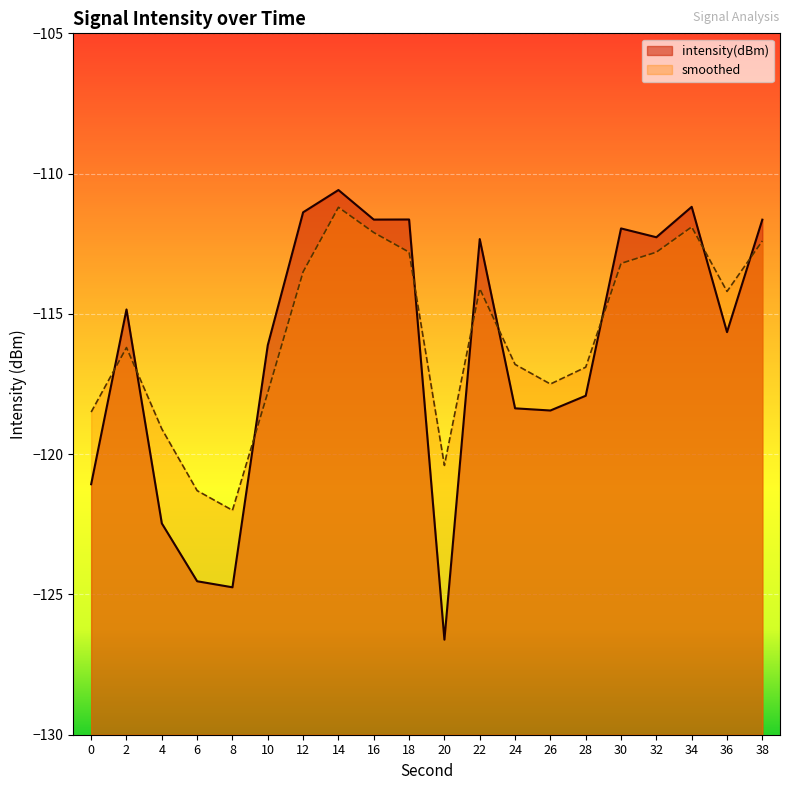

Which series has the widest spread of values?

intensity(dBm)